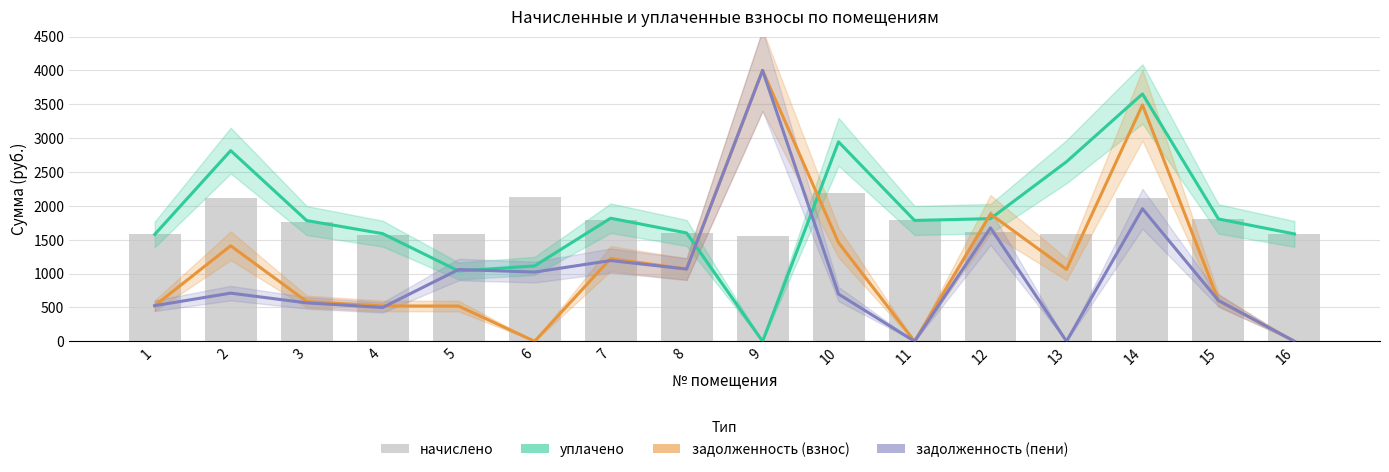

Reading right to left, list all the values displayed in this chart.

уплачено: 1585.4	1806.6	3652.3	2651.2	1810.8	1784.5	2945.0	0.0	1600.2	1817.4	1112.9	1038.2	1589.7	1782.7	2815.5	1578.0
задолженность (взнос): 0.0	602.2	3489.6	1062.1	1878.0	0.0	1455.7	4000.0	1066.8	1221.3	0.0	520.0	522.1	587.5	1410.2	526.0
задолженность (пени): 0.0	602.2	1957.3	0.0	1674.8	0.0	697.1	4000.0	1066.8	1192.1	1021.9	1059.9	499.4	567.2	711.1	526.0
начислено: 1585.4	1806.6	2120.0	1589.1	1607.5	1784.5	2186.4	1555.9	1600.2	1788.2	2134.8	1578.0	1567.0	1762.4	2116.3	1578.0